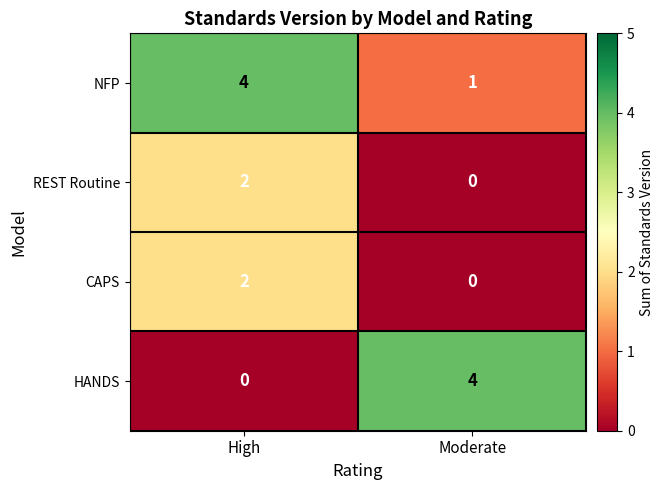

What is the sum of the HANDS values at High and Moderate?

4